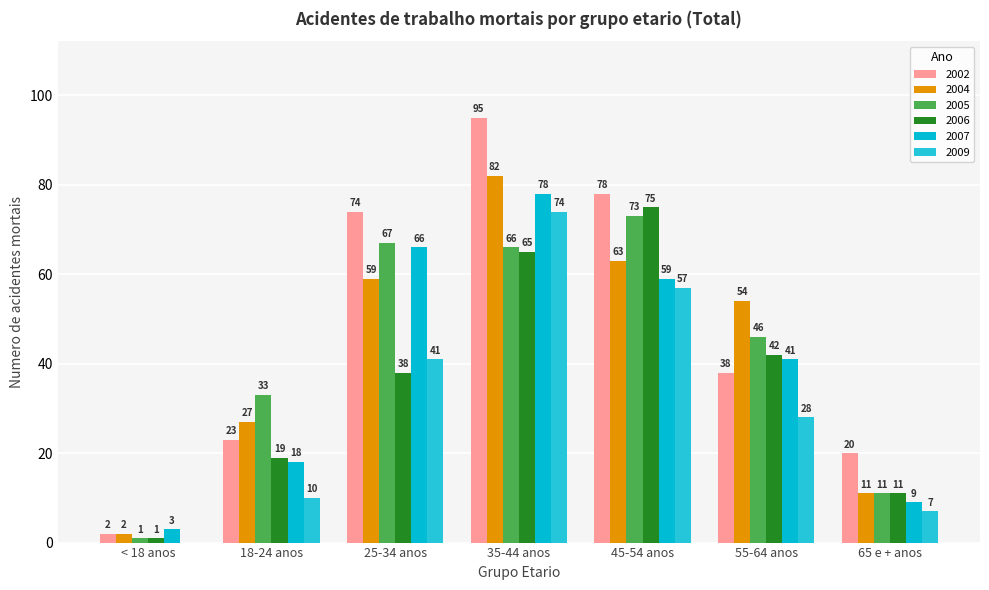

How many groups of bars are there?

7